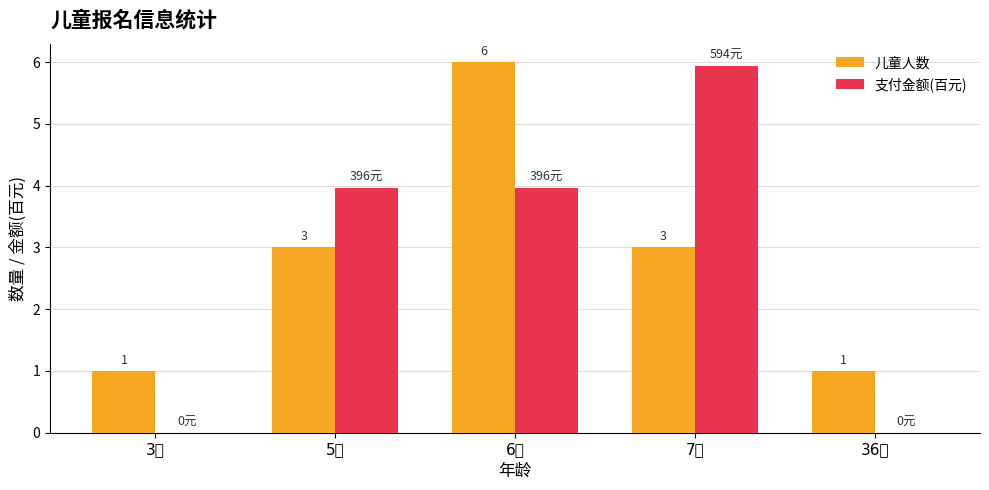

Reading right to left, extract all data points from this chart.

儿童人数: 1.0	3.0	6.0	3.0	1.0
支付金额(百元): 0.0	5.9	4.0	4.0	0.0